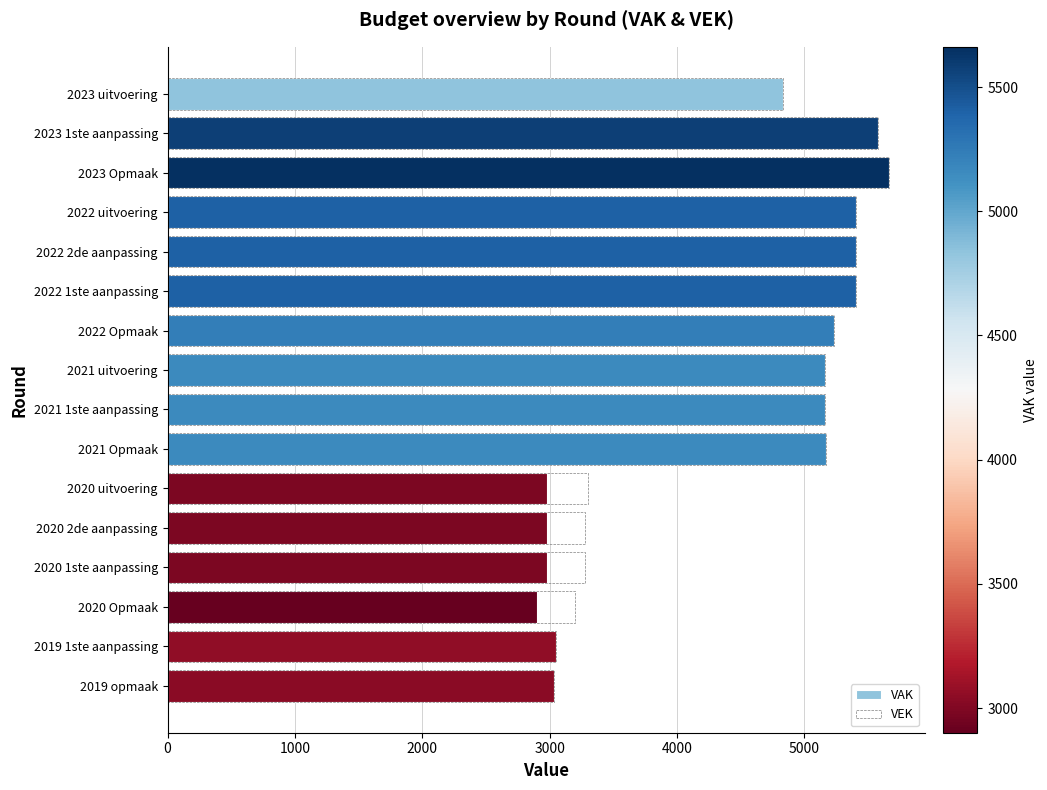

Which series has the largest total across all categories?

VEK